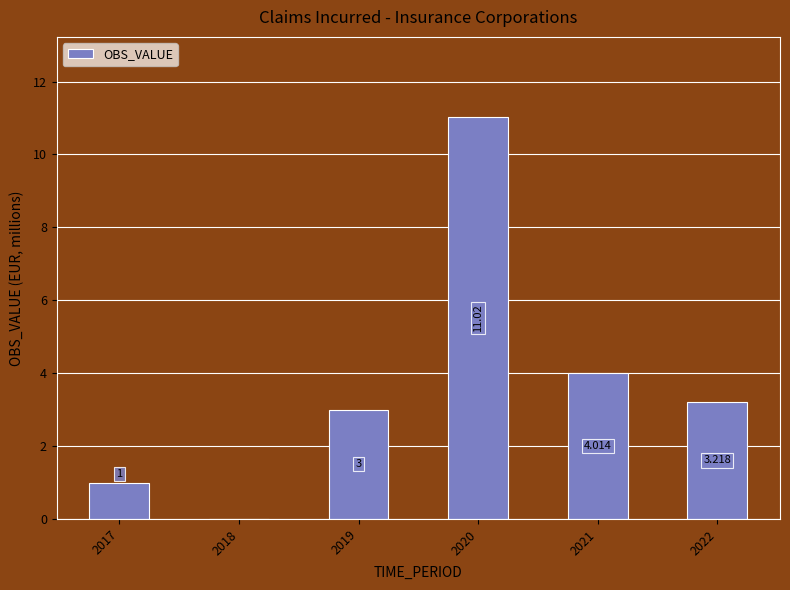

How many positive values are there?

5